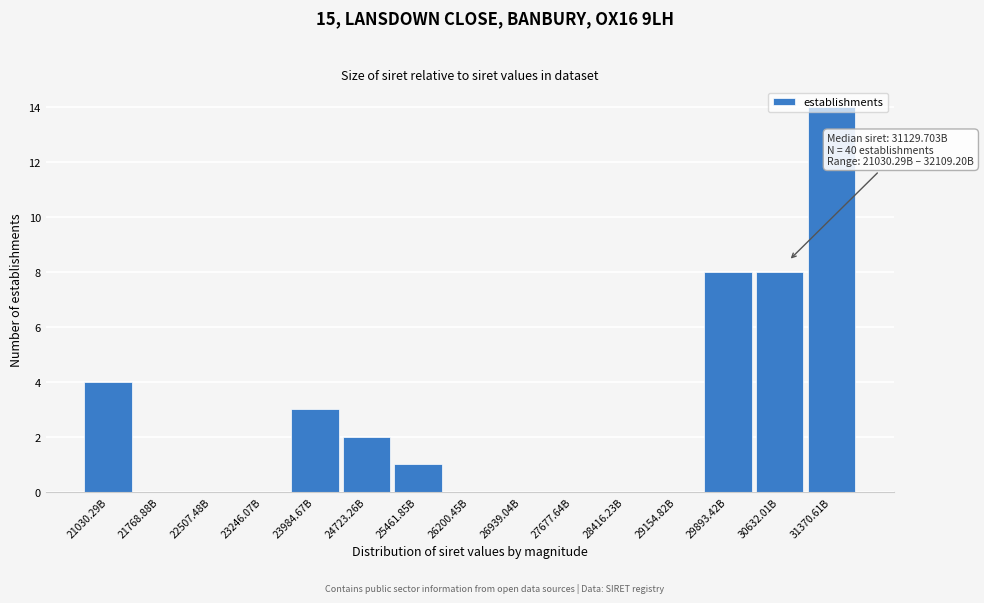

What is the sum of the values at 29893.42B and 28416.23B?

8